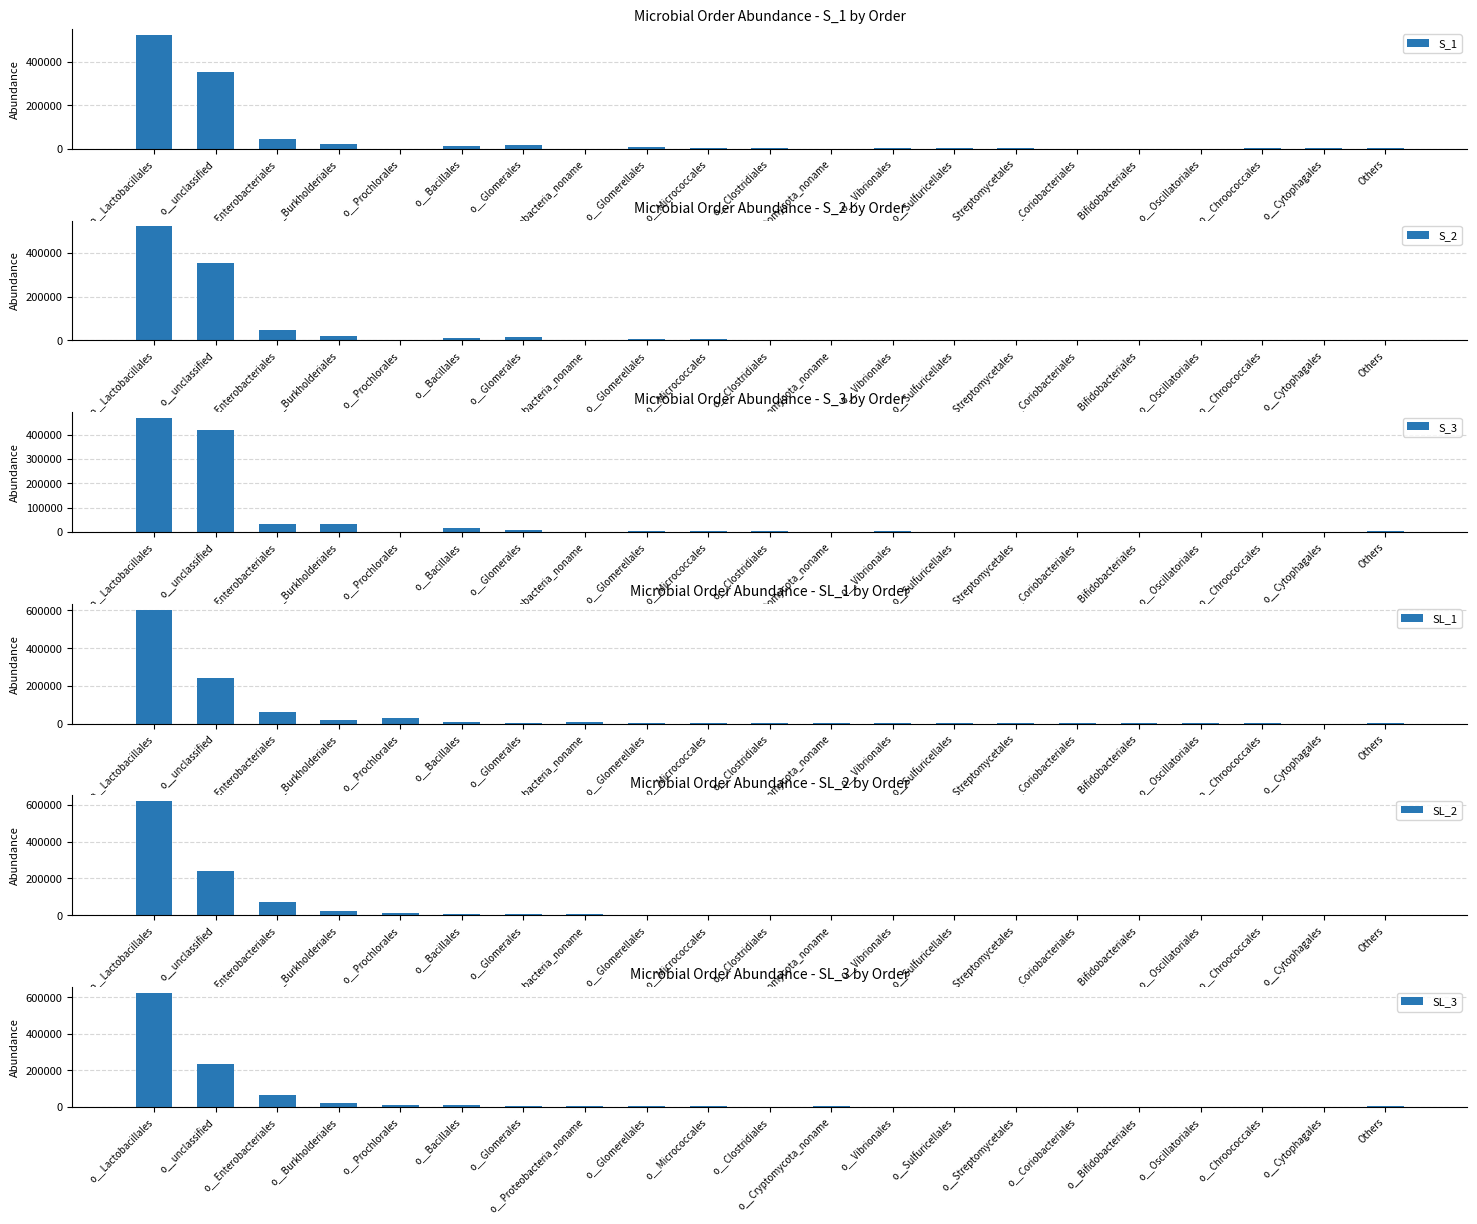

What is the average value of the SL_3 series?

47619.0